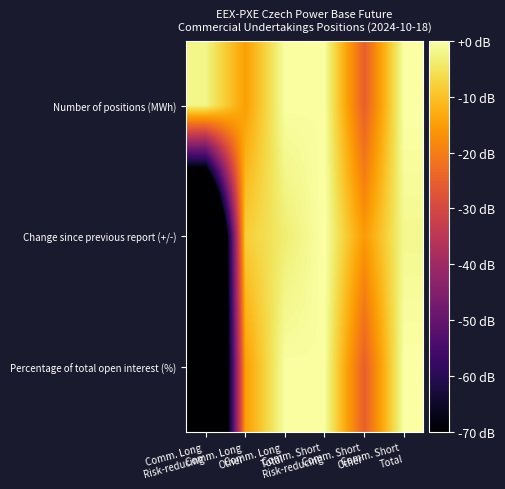

What is the total value across all series at Comm. Long
Other?

-38.1